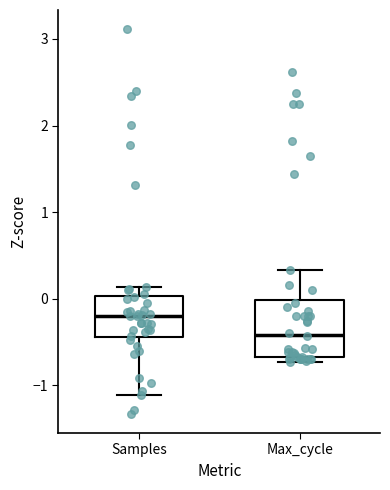

Which box is the tallest, from its lower edge to its upper edge?

Max_cycle